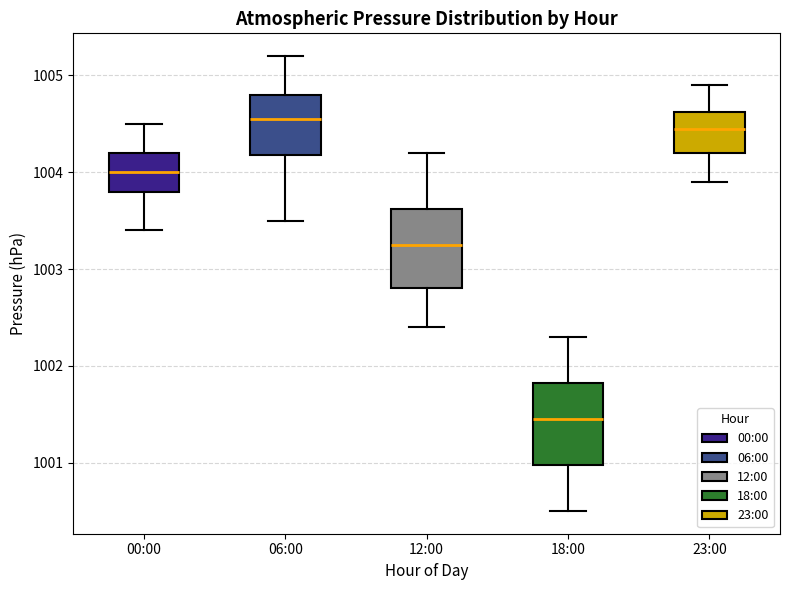

Reading left to right, read every box against the y-axis: the position of its median line, the range the box covers, and the ends of its whiskers. The values are not printed on the chart, so give them approximately, as read against the axis.

00:00: median 1004.0, box 1003.8 to 1004.2, whiskers 1003.4 to 1004.5
06:00: median 1004.6, box 1004.2 to 1004.8, whiskers 1003.5 to 1005.2
12:00: median 1003.3, box 1002.8 to 1003.6, whiskers 1002.4 to 1004.2
18:00: median 1001.5, box 1001.0 to 1001.8, whiskers 1000.5 to 1002.3
23:00: median 1004.5, box 1004.2 to 1004.6, whiskers 1003.9 to 1004.9